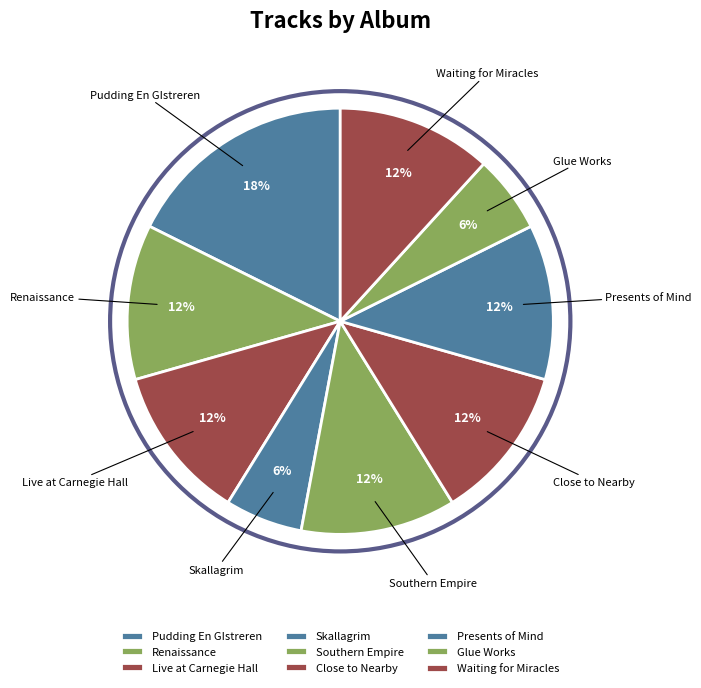

To the nearest percent, what is the average slice percentage?

11%